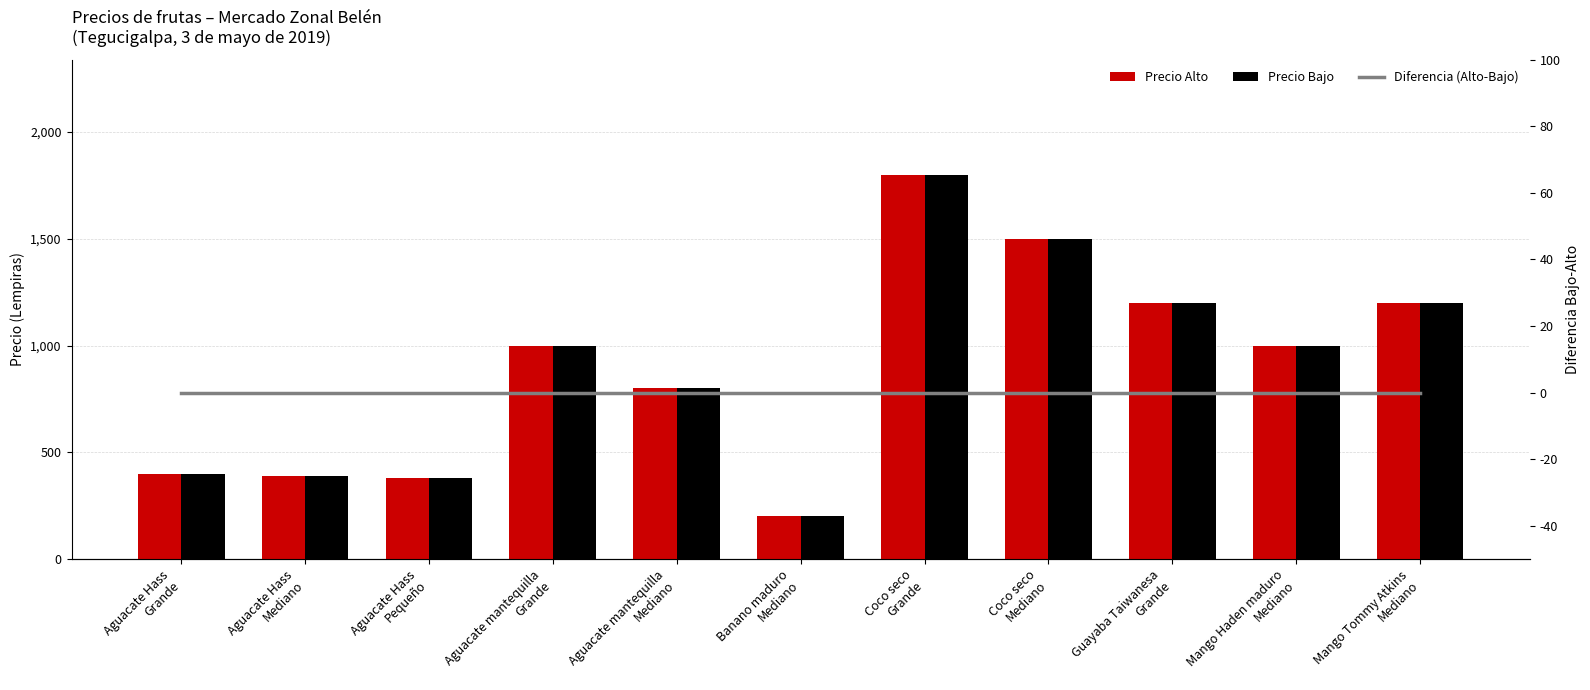

List the labels in order of Precio Bajo value, largest first.

Coco seco
Grande, Coco seco
Mediano, Guayaba Taiwanesa
Grande, Mango Tommy Atkins
Mediano, Aguacate mantequilla
Grande, Mango Haden maduro
Mediano, Aguacate mantequilla
Mediano, Aguacate Hass
Grande, Aguacate Hass
Mediano, Aguacate Hass
Pequeño, Banano maduro
Mediano